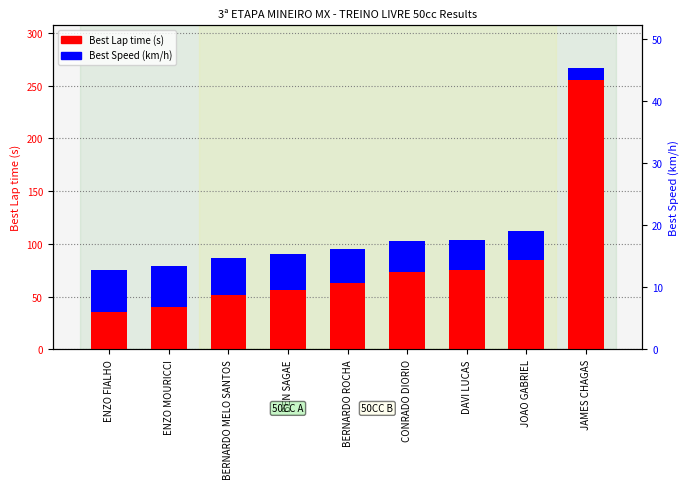

Which series changed the most between CONRADO DIORIO and JOAO GABRIEL?

Best Lap time